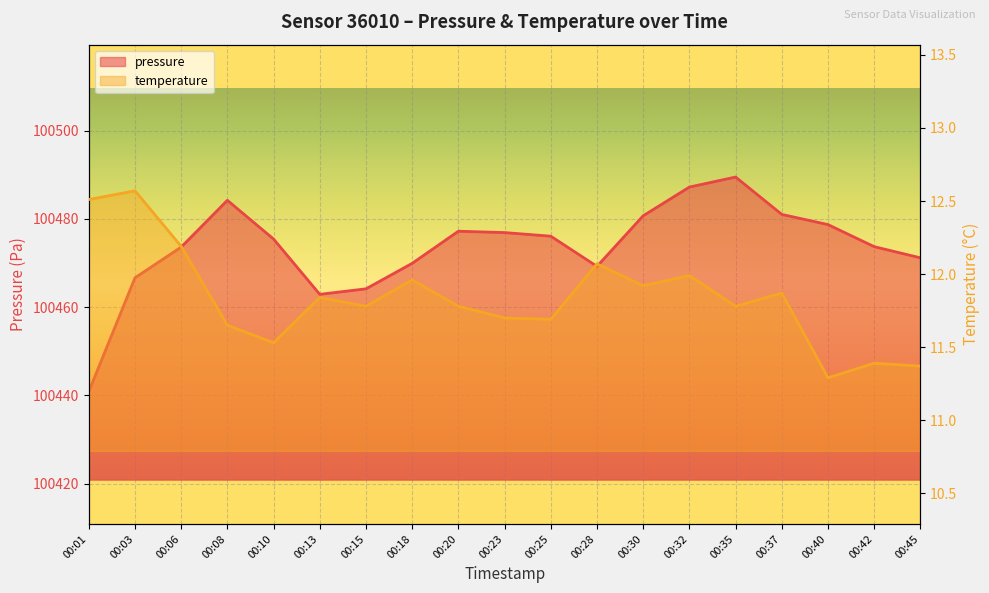

How many distinct data groups are displayed?

2